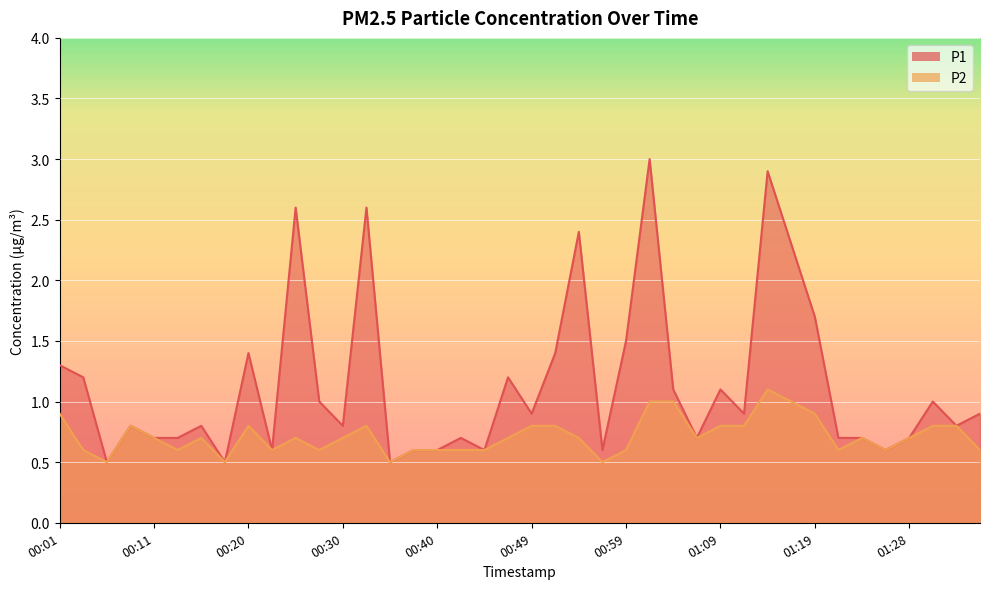

How many series are shown in this chart?

2